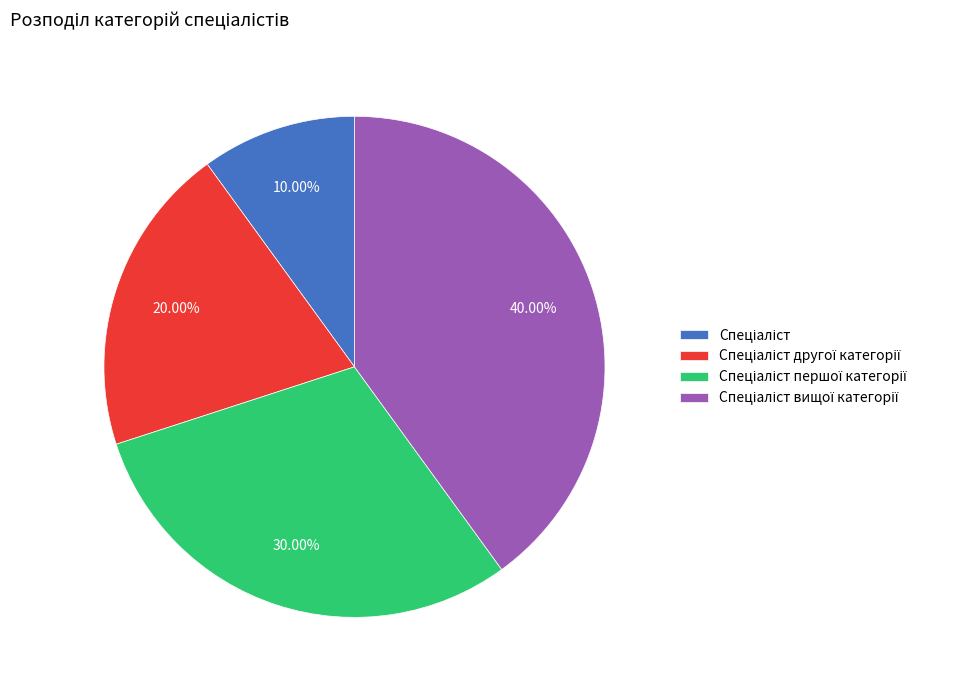

Does any single category account for the majority?

No